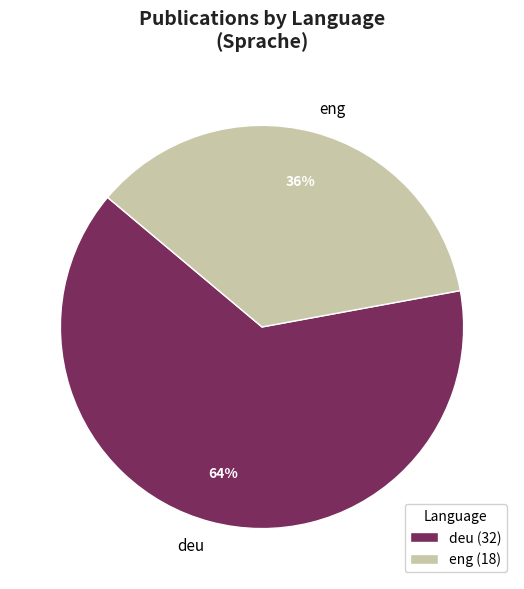

To the nearest percent, what portion does deu represent?

64%